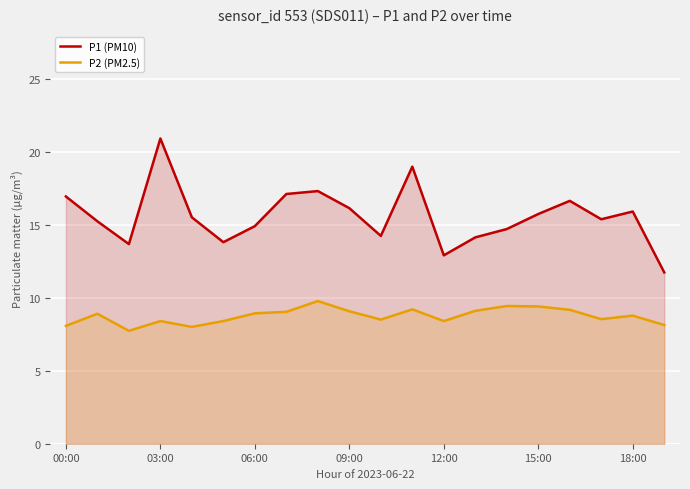

What are all the series names shown in the legend?

P1 (PM10), P2 (PM2.5)